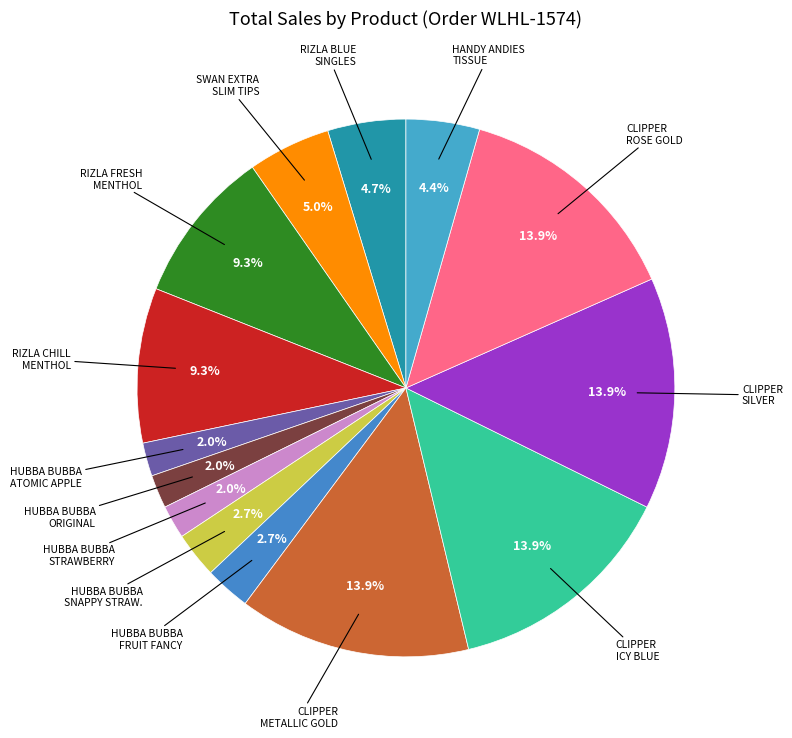

How many slices are in this pie chart?

14